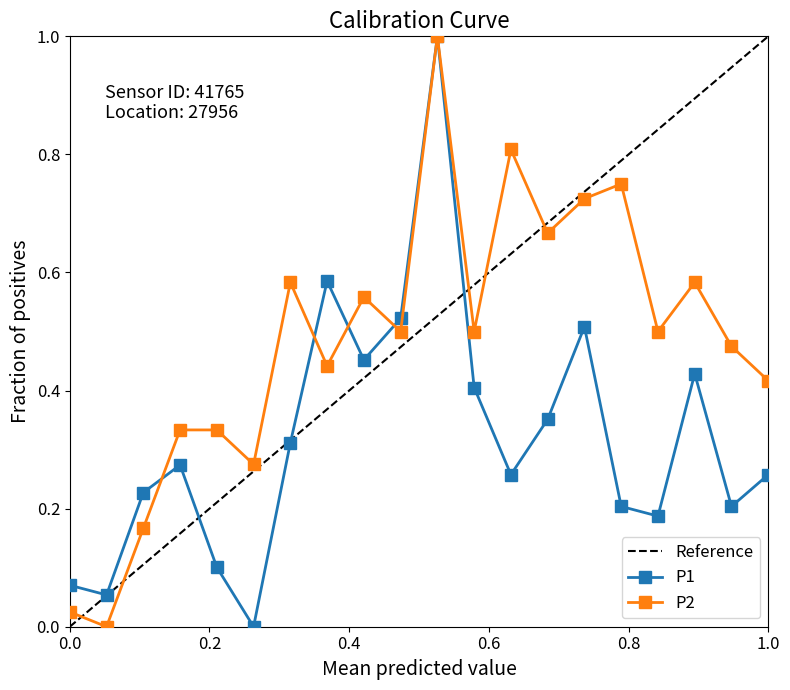

True or false: P2 has more than 0 interior local peaks.

True